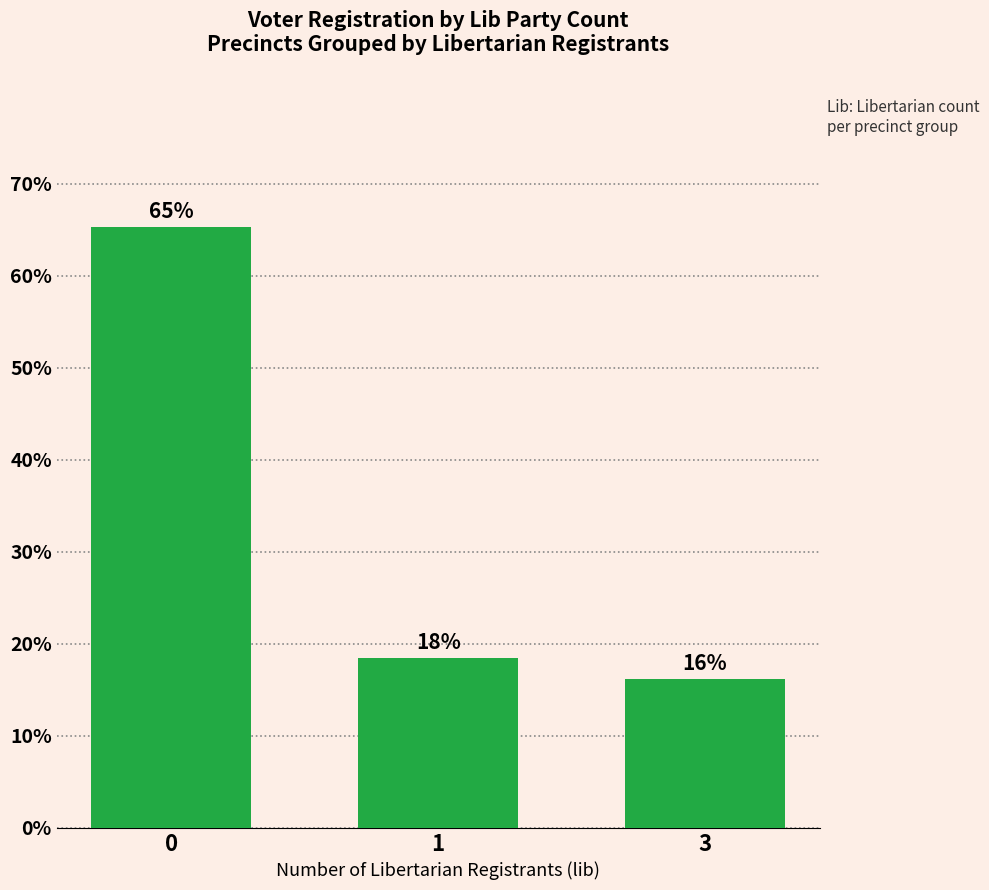

Are the bars horizontal?

No